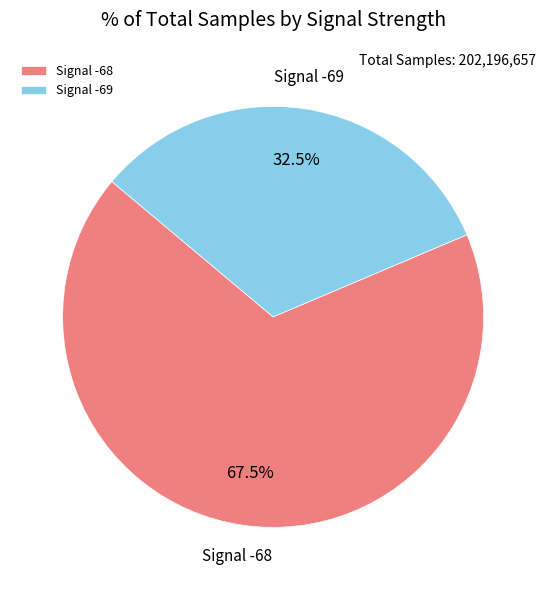

Rank the categories by value from lowest to highest.

Signal -69, Signal -68